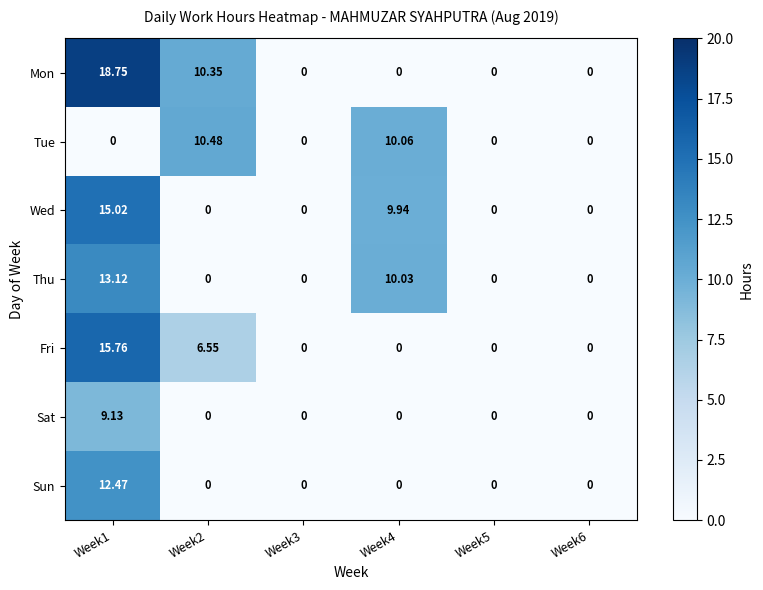

Rank the series by their maximum value, from lowest to highest.

Sat, Tue, Sun, Thu, Wed, Fri, Mon